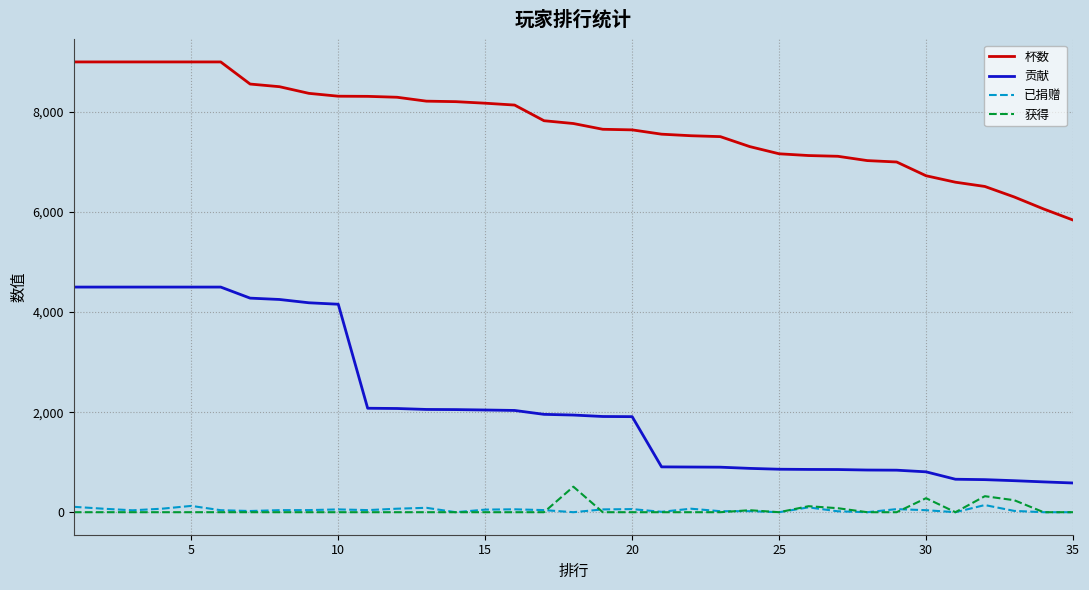

What is the greatest value displayed?

9000